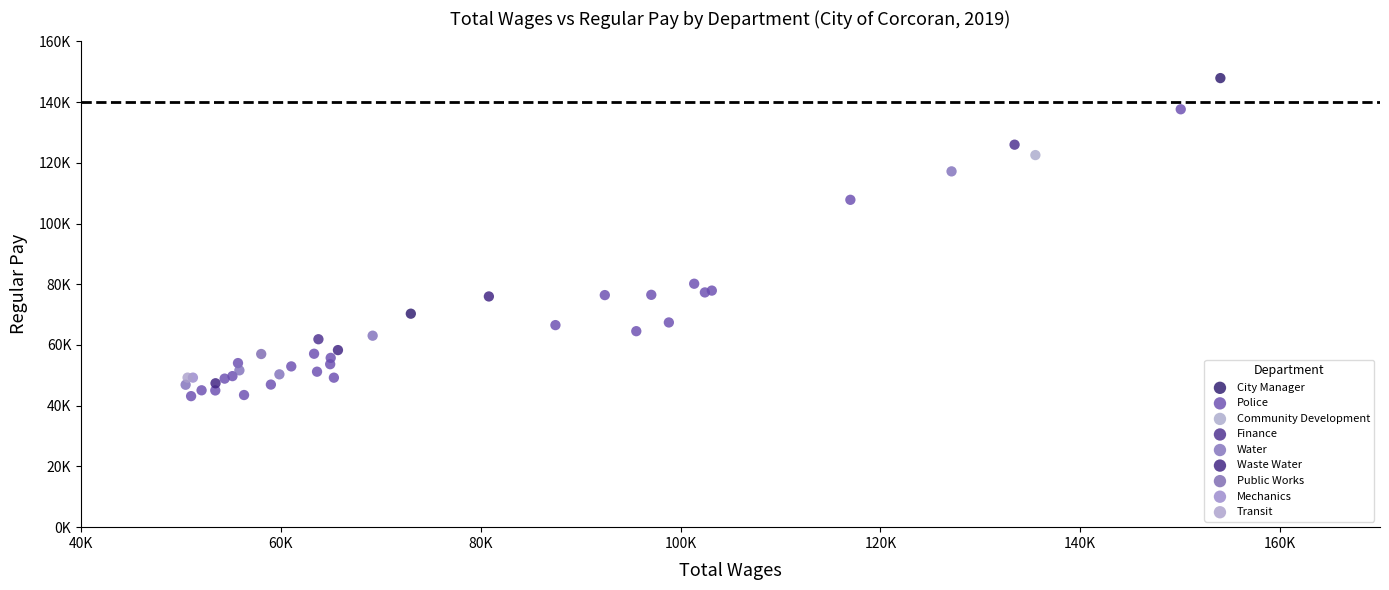

What are all the series names shown in the legend?

City Manager, Police, Community Development, Finance, Water, Waste Water, Public Works, Mechanics, Transit